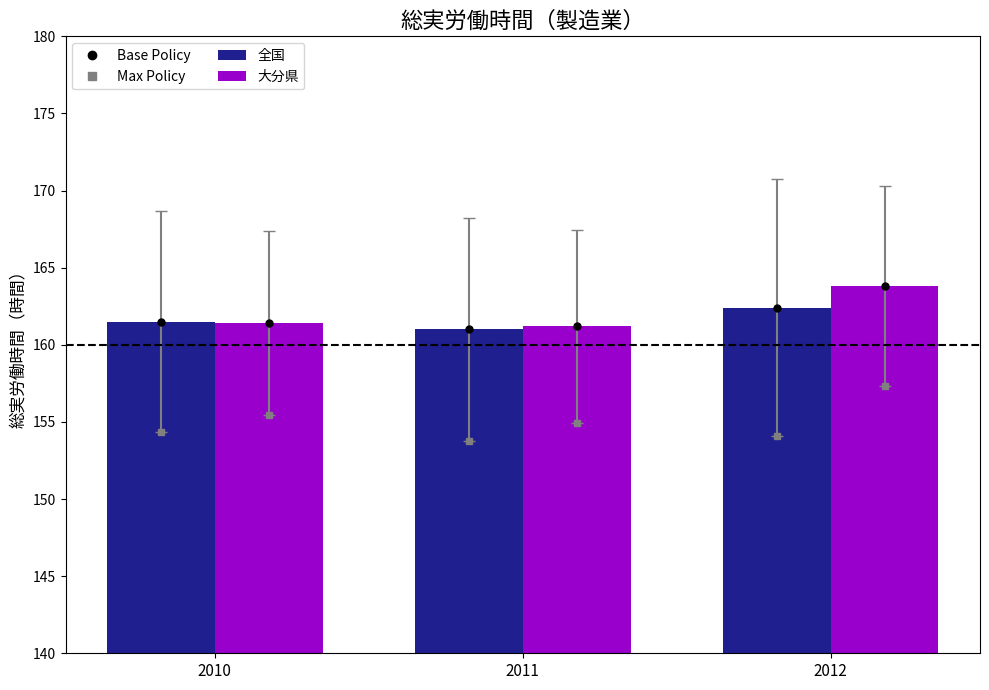

What is the spread (max minus min) of values at 2011?

0.2